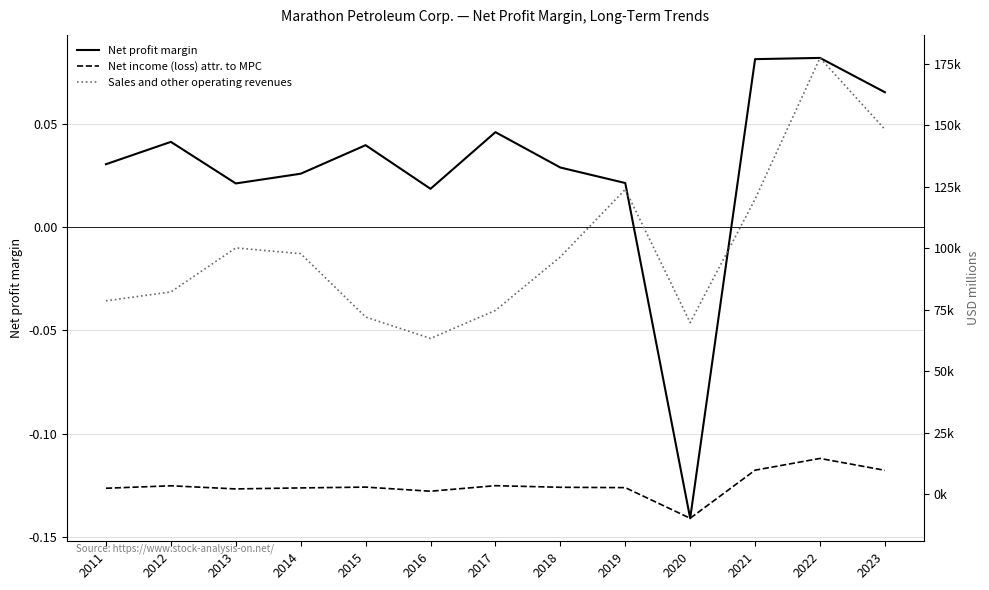

How many positive values does the Net profit margin series have?

12